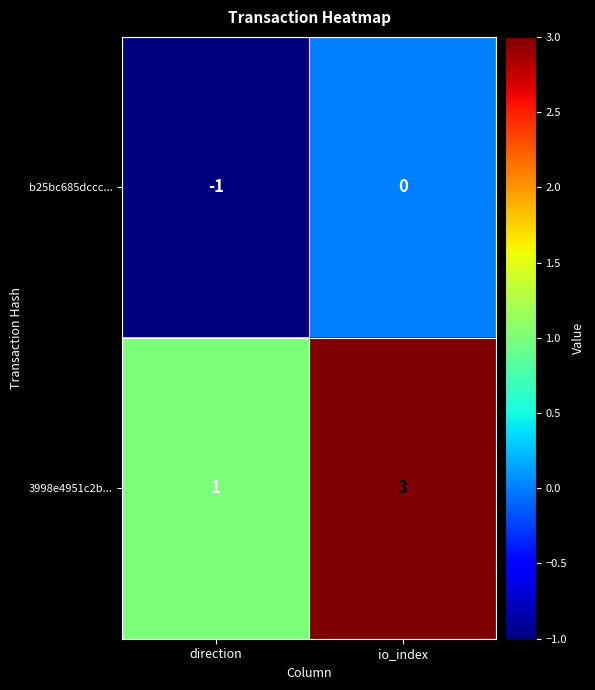

What is the sum of the 3998e4951c2b... values at direction and io_index?

4